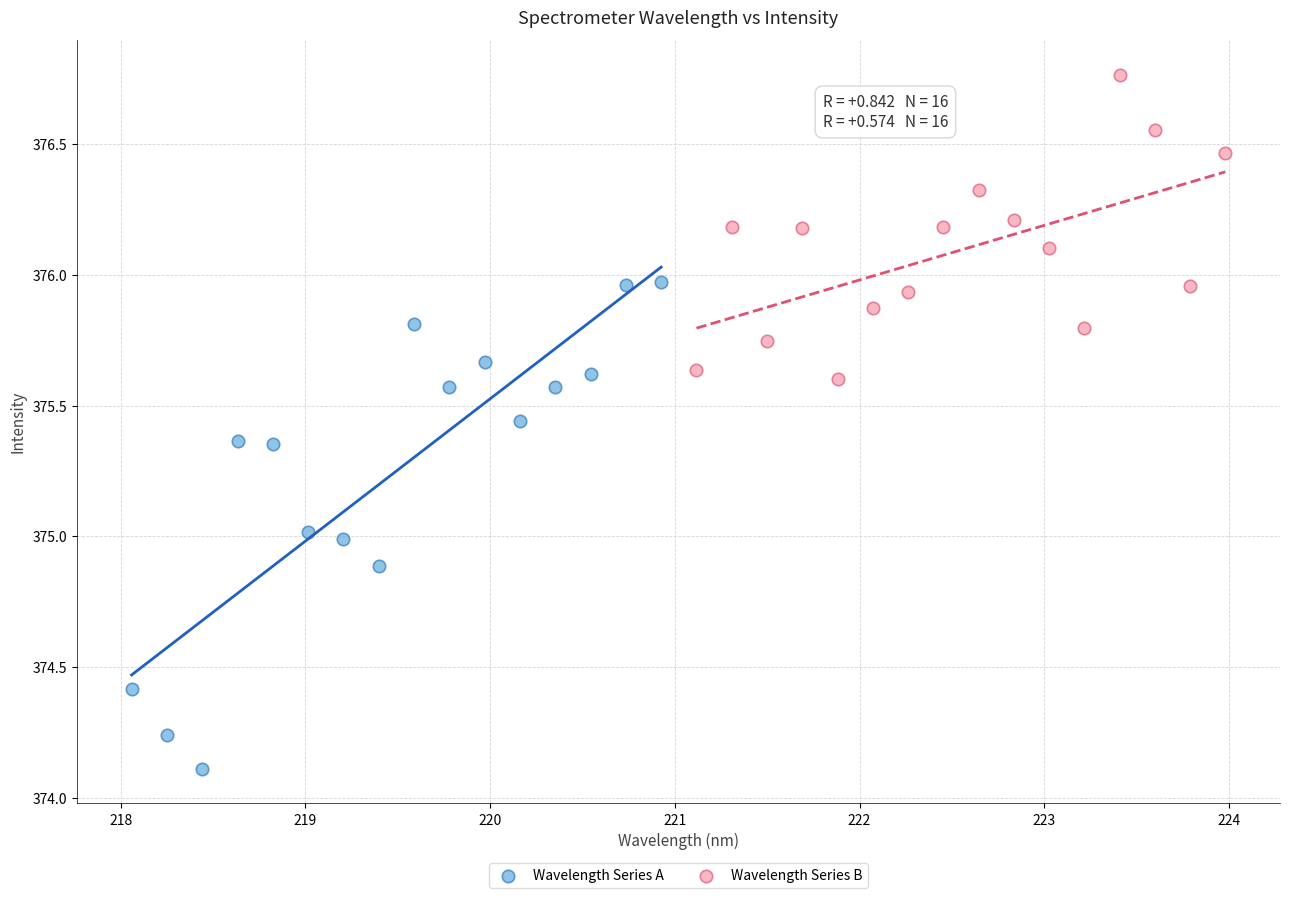

Which series has the largest Y range (max minus min)?

Wavelength Series A